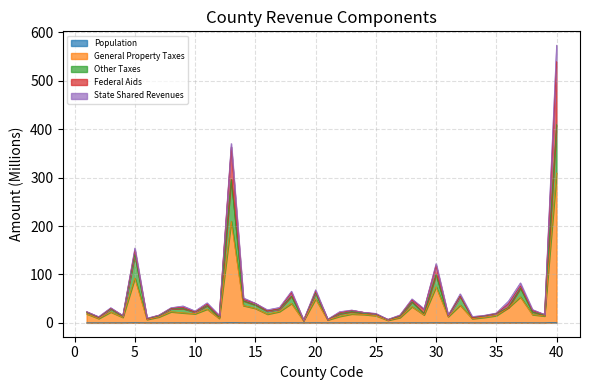

List the labels in order of Other Taxes value, smallest first.

19, 26, 21, 6, 33, 2, 12, 27, 4, 34, 7, 31, 39, 25, 22, 35, 29, 24, 1, 10, 38, 23, 16, 17, 3, 8, 9, 36, 11, 15, 28, 14, 32, 18, 20, 37, 30, 5, 13, 40